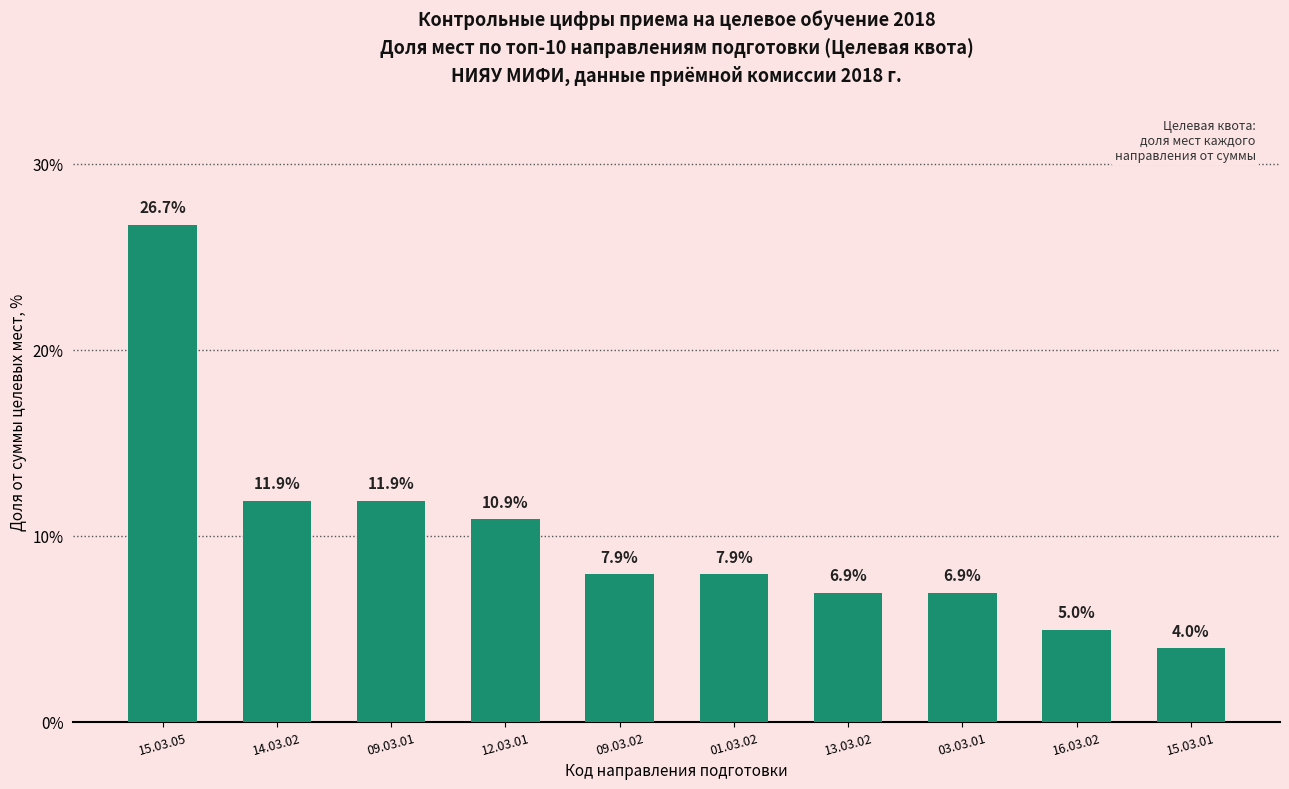

What is the difference between the values at 09.03.02 and 16.03.02?

3.0